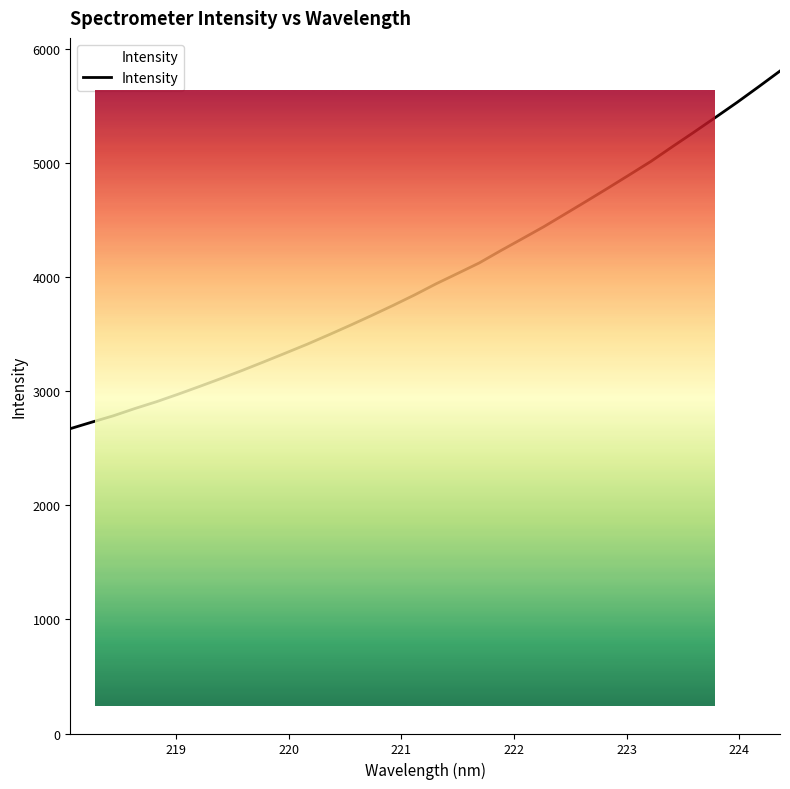

What is the difference between the maximum and minimum values?

3136.6